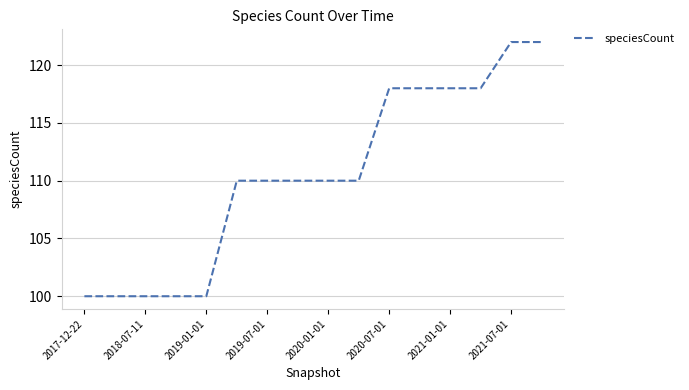

What is the minimum value shown in the chart?

100